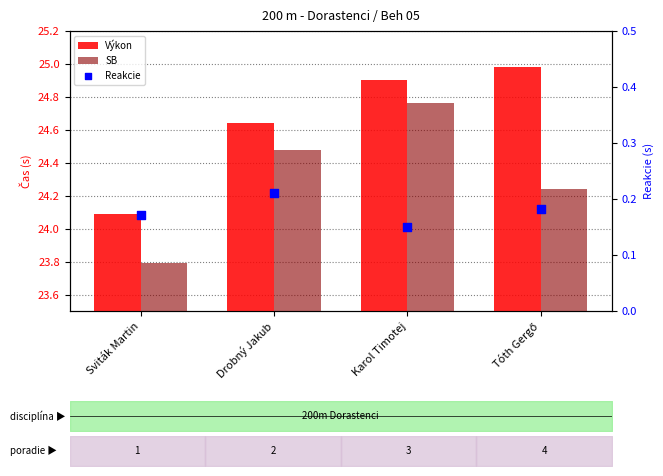

At which category is the sum across all series the highest?

Karol Timotej